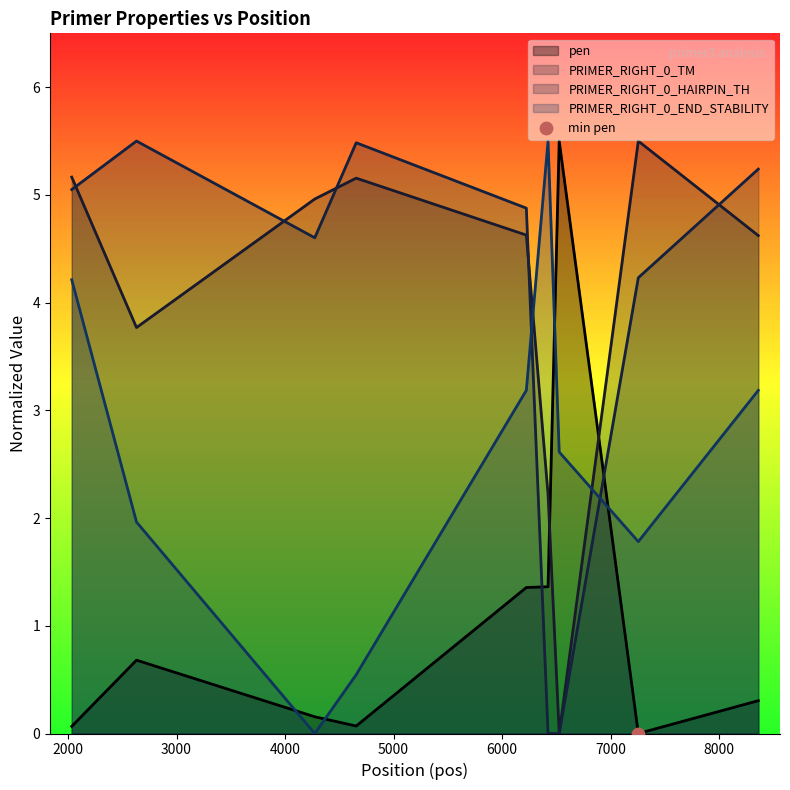

Is the value of PRIMER_RIGHT_0_HAIRPIN_TH at 2631 greater than the value of PRIMER_RIGHT_0_TM at 4274?

Yes